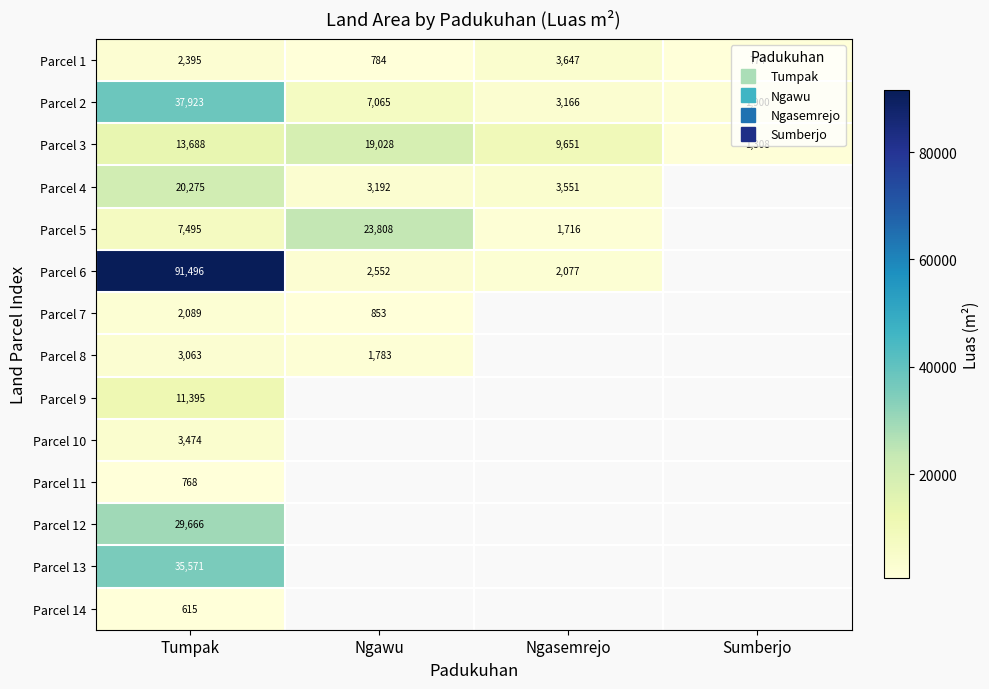

What is the smallest value displayed?

615.0